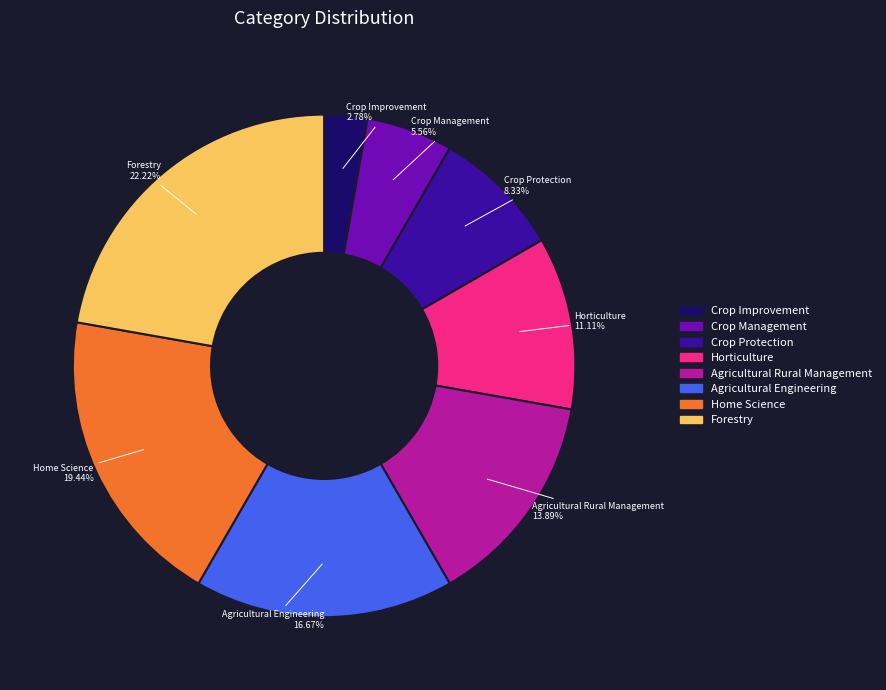

The Home Science slice represents 19% of the pie. True or false?

True